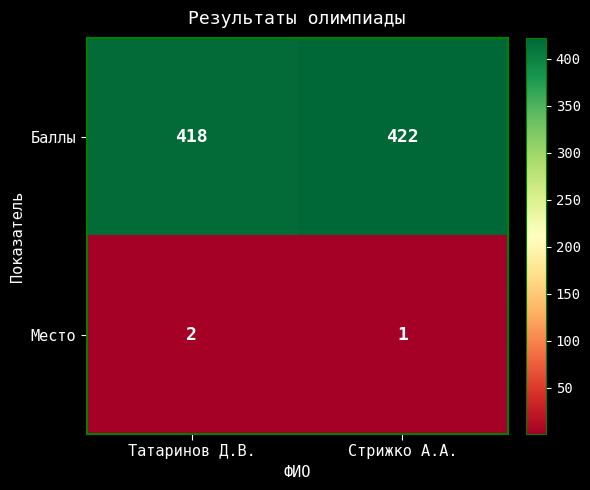

What is the greatest value displayed?

422